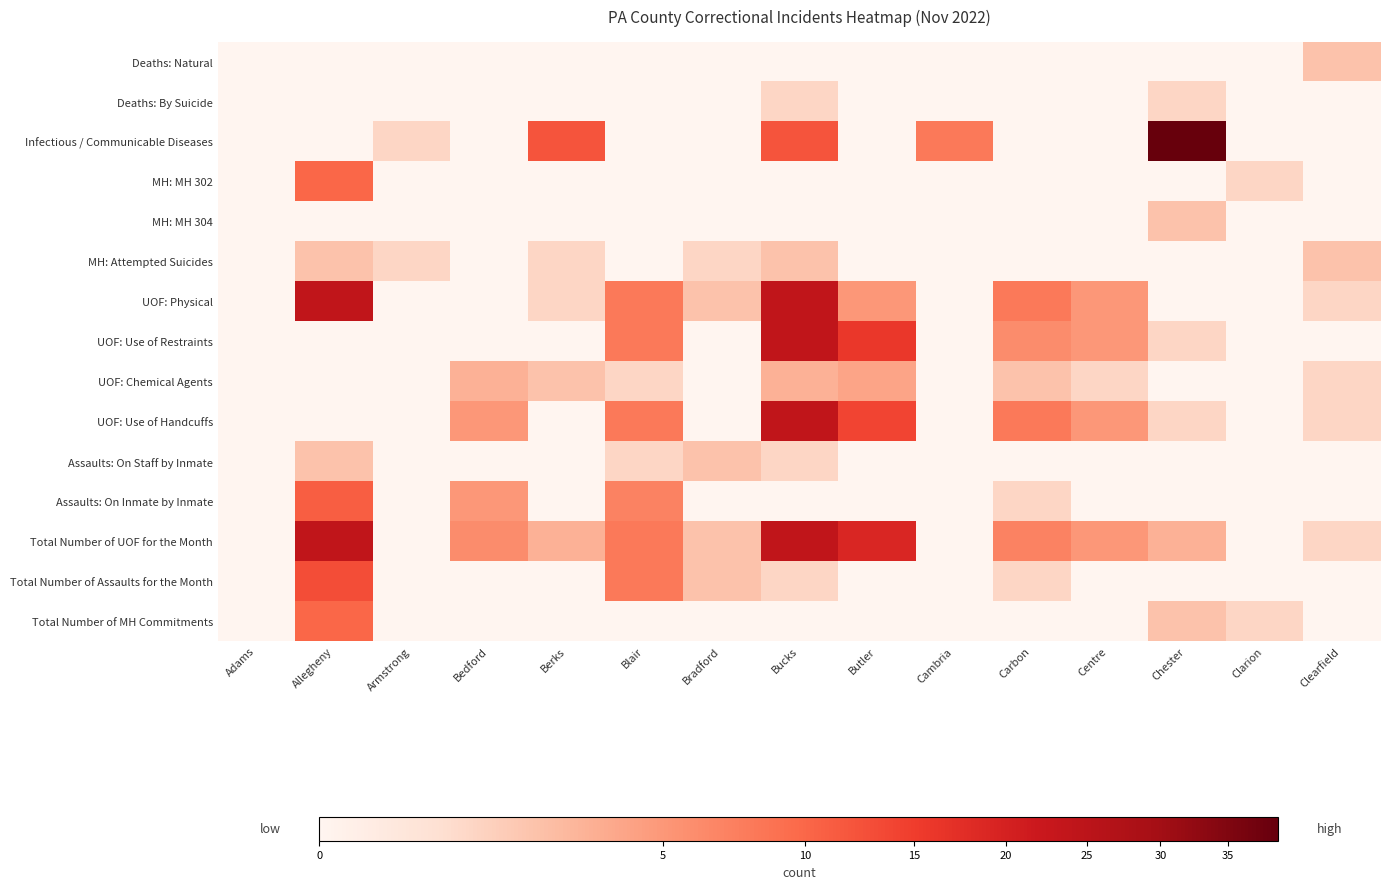

Reading left to right, extract all data points from this chart.

Deaths: Natural: Adams=0	Allegheny=0	Armstrong=0	Bedford=0	Berks=0	Blair=0	Bradford=0	Bucks=0	Butler=0	Cambria=0	Carbon=0	Centre=0	Chester=0	Clarion=0	Clearfield=2
Deaths: By Suicide: Adams=0	Allegheny=0	Armstrong=0	Bedford=0	Berks=0	Blair=0	Bradford=0	Bucks=1	Butler=0	Cambria=0	Carbon=0	Centre=0	Chester=1	Clarion=0	Clearfield=0
Infectious / Communicable Diseases: Adams=0	Allegheny=0	Armstrong=1	Bedford=0	Berks=12	Blair=0	Bradford=0	Bucks=12	Butler=0	Cambria=8	Carbon=0	Centre=0	Chester=39	Clarion=0	Clearfield=0
MH: MH 302: Adams=0	Allegheny=10	Armstrong=0	Bedford=0	Berks=0	Blair=0	Bradford=0	Bucks=0	Butler=0	Cambria=0	Carbon=0	Centre=0	Chester=0	Clarion=1	Clearfield=0
MH: MH 304: Adams=0	Allegheny=0	Armstrong=0	Bedford=0	Berks=0	Blair=0	Bradford=0	Bucks=0	Butler=0	Cambria=0	Carbon=0	Centre=0	Chester=2	Clarion=0	Clearfield=0
MH: Attempted Suicides: Adams=0	Allegheny=2	Armstrong=1	Bedford=0	Berks=1	Blair=0	Bradford=1	Bucks=2	Butler=0	Cambria=0	Carbon=0	Centre=0	Chester=0	Clarion=0	Clearfield=2
UOF: Physical: Adams=0	Allegheny=24	Armstrong=0	Bedford=0	Berks=1	Blair=8	Bradford=2	Bucks=24	Butler=5	Cambria=0	Carbon=8	Centre=5	Chester=0	Clarion=0	Clearfield=1
UOF: Use of Restraints: Adams=0	Allegheny=0	Armstrong=0	Bedford=0	Berks=0	Blair=8	Bradford=0	Bucks=24	Butler=16	Cambria=0	Carbon=6	Centre=5	Chester=1	Clarion=0	Clearfield=0
UOF: Chemical Agents: Adams=0	Allegheny=0	Armstrong=0	Bedford=3	Berks=2	Blair=1	Bradford=0	Bucks=3	Butler=4	Cambria=0	Carbon=2	Centre=1	Chester=0	Clarion=0	Clearfield=1
UOF: Use of Handcuffs: Adams=0	Allegheny=0	Armstrong=0	Bedford=5	Berks=0	Blair=8	Bradford=0	Bucks=24	Butler=14	Cambria=0	Carbon=8	Centre=5	Chester=1	Clarion=0	Clearfield=1
Assaults: On Staff by Inmate: Adams=0	Allegheny=2	Armstrong=0	Bedford=0	Berks=0	Blair=1	Bradford=2	Bucks=1	Butler=0	Cambria=0	Carbon=0	Centre=0	Chester=0	Clarion=0	Clearfield=0
Assaults: On Inmate by Inmate: Adams=0	Allegheny=11	Armstrong=0	Bedford=5	Berks=0	Blair=7	Bradford=0	Bucks=0	Butler=0	Cambria=0	Carbon=1	Centre=0	Chester=0	Clarion=0	Clearfield=0
Total Number of UOF for the Month: Adams=0	Allegheny=24	Armstrong=0	Bedford=6	Berks=3	Blair=8	Bradford=2	Bucks=24	Butler=19	Cambria=0	Carbon=7	Centre=5	Chester=3	Clarion=0	Clearfield=1
Total Number of Assaults for the Month: Adams=0	Allegheny=13	Armstrong=0	Bedford=0	Berks=0	Blair=8	Bradford=2	Bucks=1	Butler=0	Cambria=0	Carbon=1	Centre=0	Chester=0	Clarion=0	Clearfield=0
Total Number of MH Commitments: Adams=0	Allegheny=10	Armstrong=0	Bedford=0	Berks=0	Blair=0	Bradford=0	Bucks=0	Butler=0	Cambria=0	Carbon=0	Centre=0	Chester=2	Clarion=1	Clearfield=0